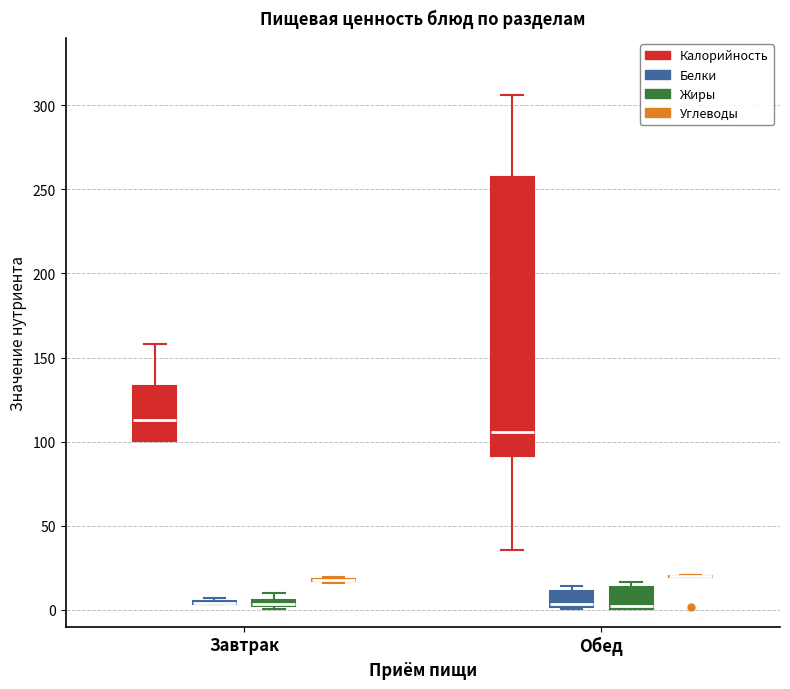

Which box is the tallest, from its lower edge to its upper edge?

Обед (Калорийность)